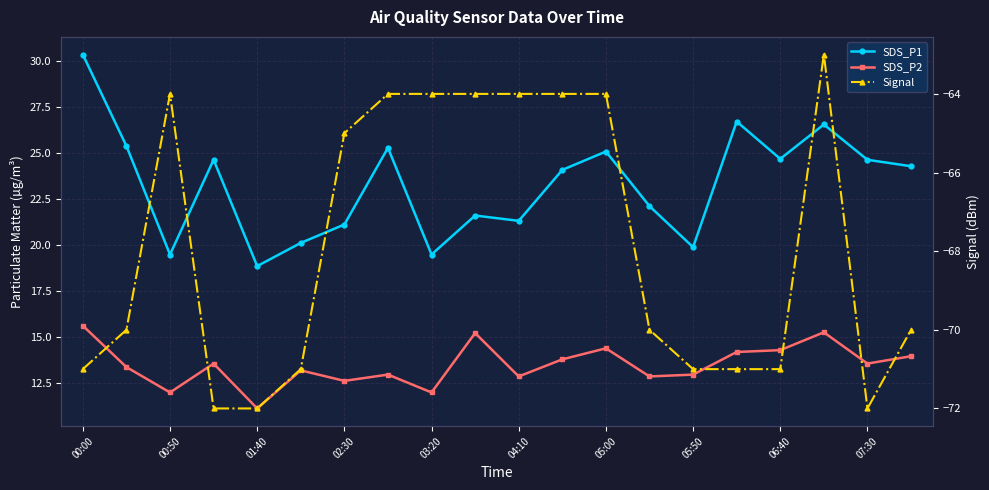

What is the difference between the SDS_P1 values at 13 and 05:00?

1.0